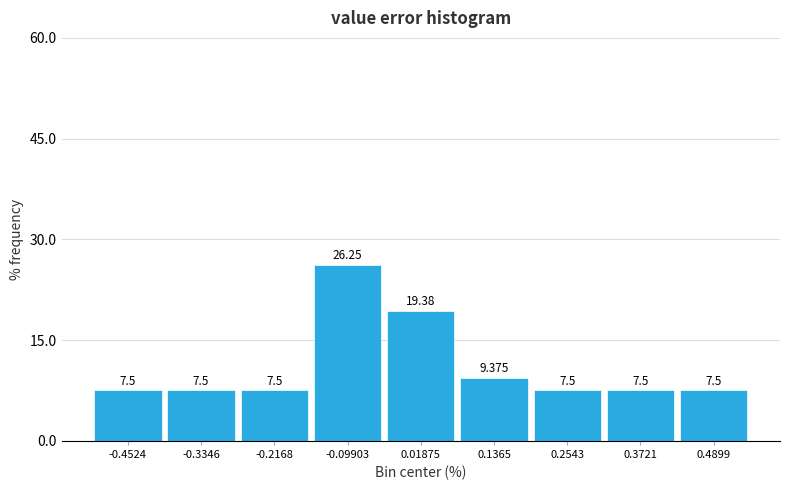

What is the height of the bar covering -0.52 to -0.40 on the x-axis? The bar edges are not printed on the chart, so give them approximately, as read against the axis.

7.500